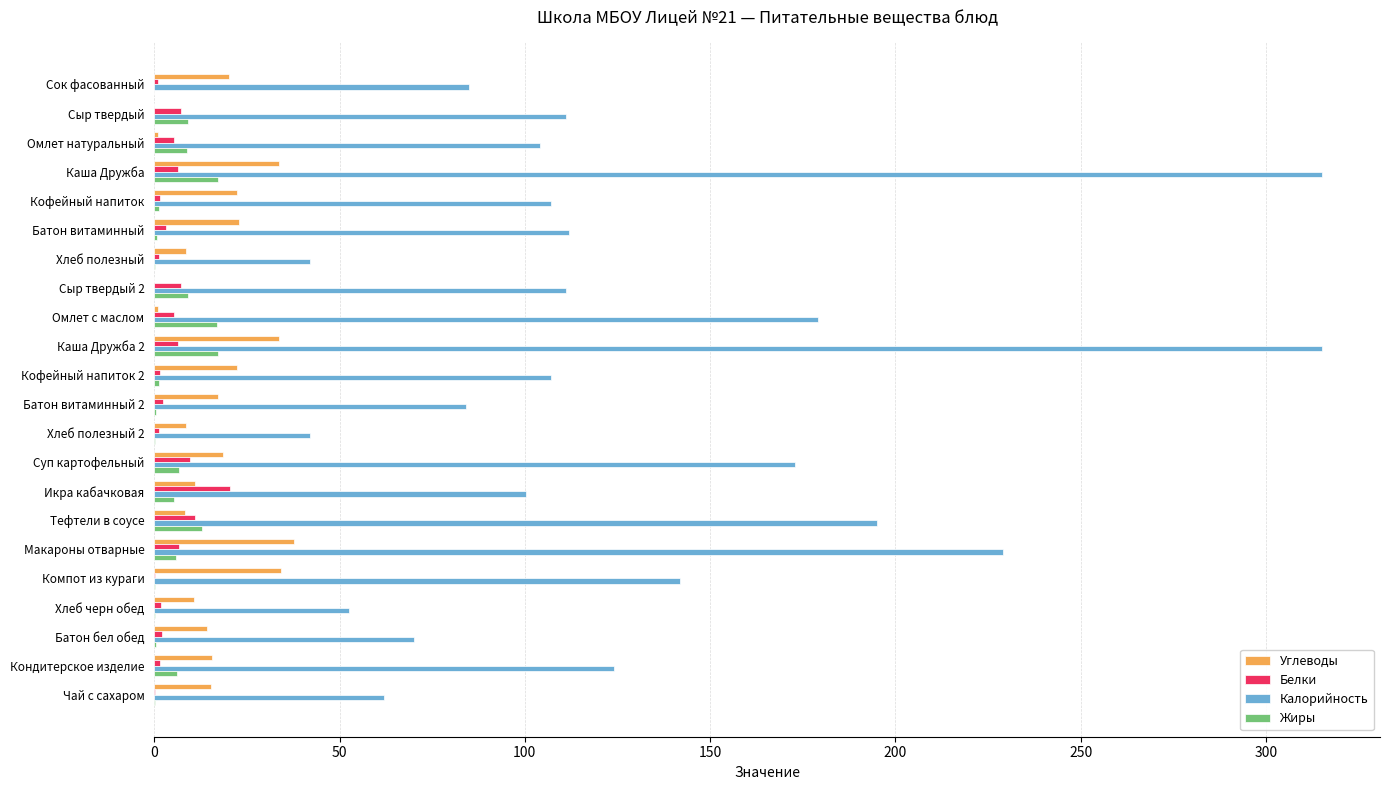

What is the sum of all Углеводы values?

357.2